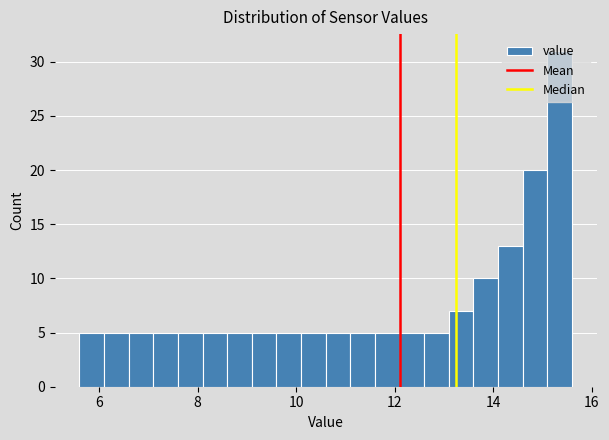

Around what value on the x-axis is the tallest bar? Give the approximate position of its centre, as read against the axis.

15.4